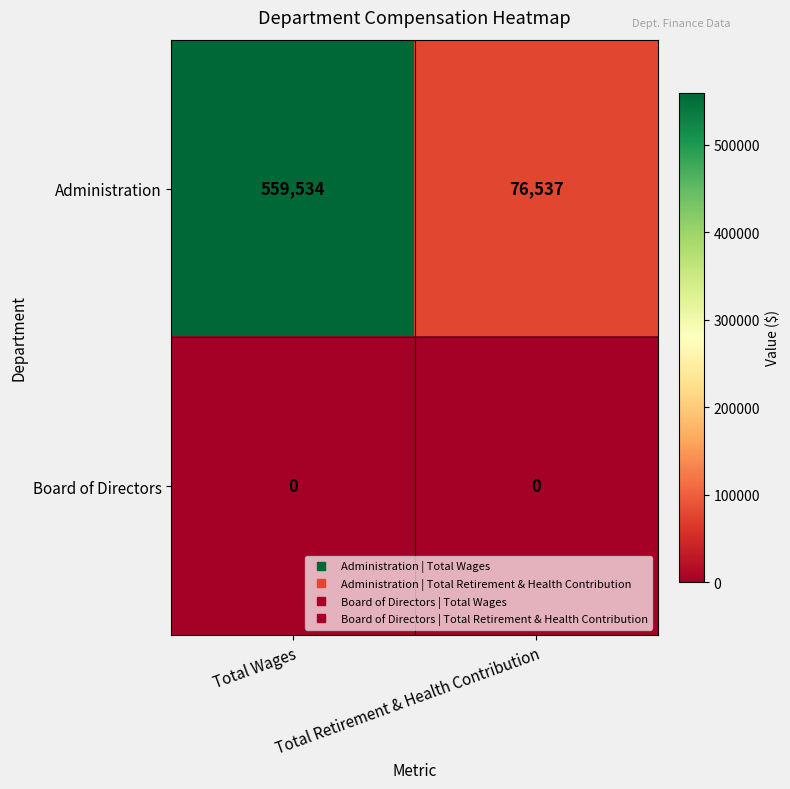

True or false: Board of Directors has a value of 0 at Total Wages.

True